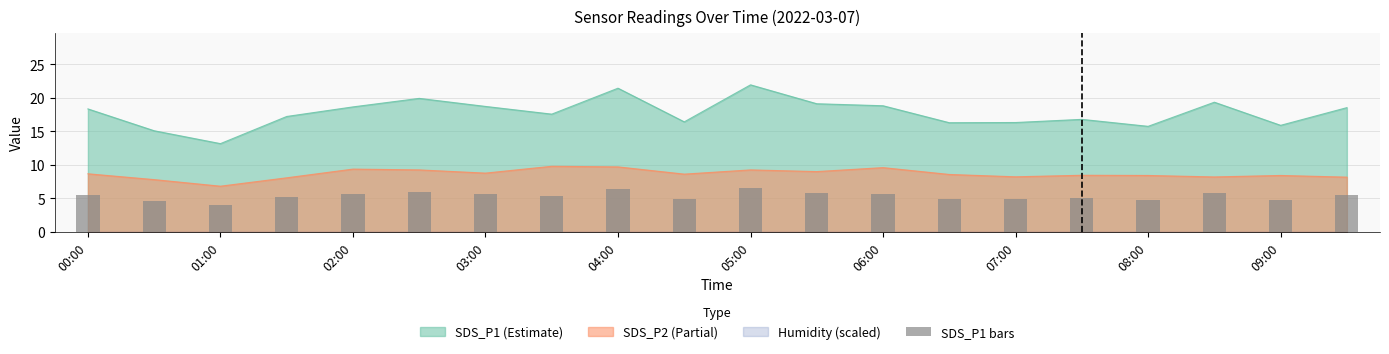

What is the minimum value for SDS_P2 (Partial)?

6.8